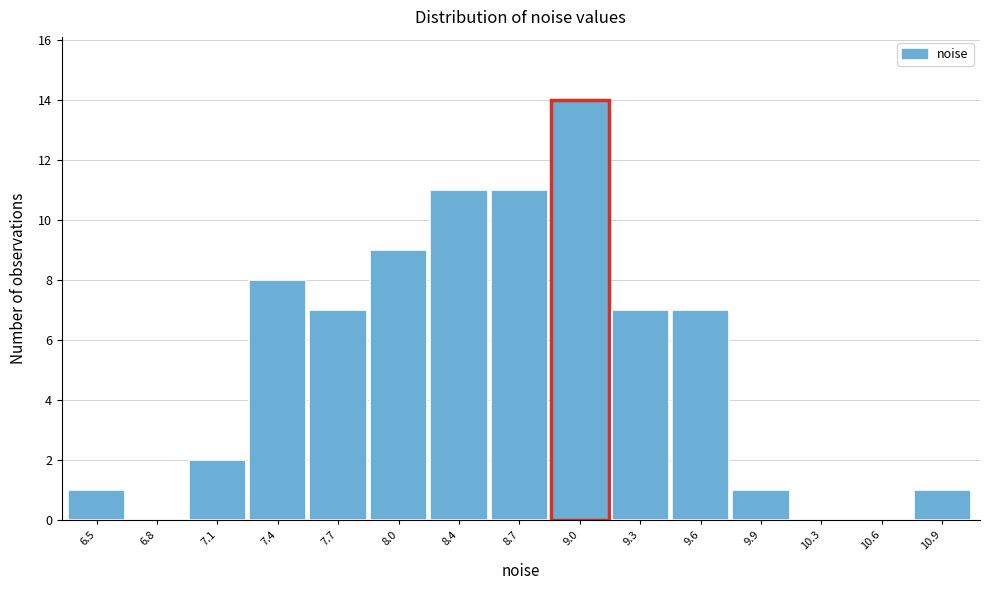

Reading left to right, list all the values displayed in this chart.

6.5=1	6.8=0	7.1=2	7.4=8	7.7=7	8.0=9	8.4=11	8.7=11	9.0=14	9.3=7	9.6=7	9.9=1	10.3=0	10.6=0	10.9=1